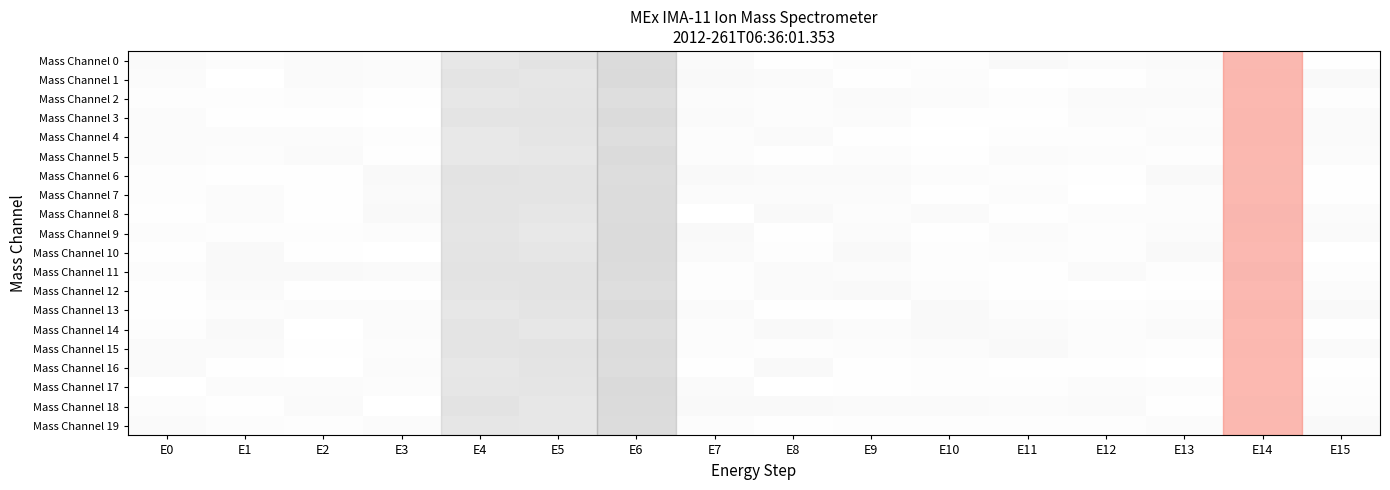

Which has a higher value, E11 or E8?

E11